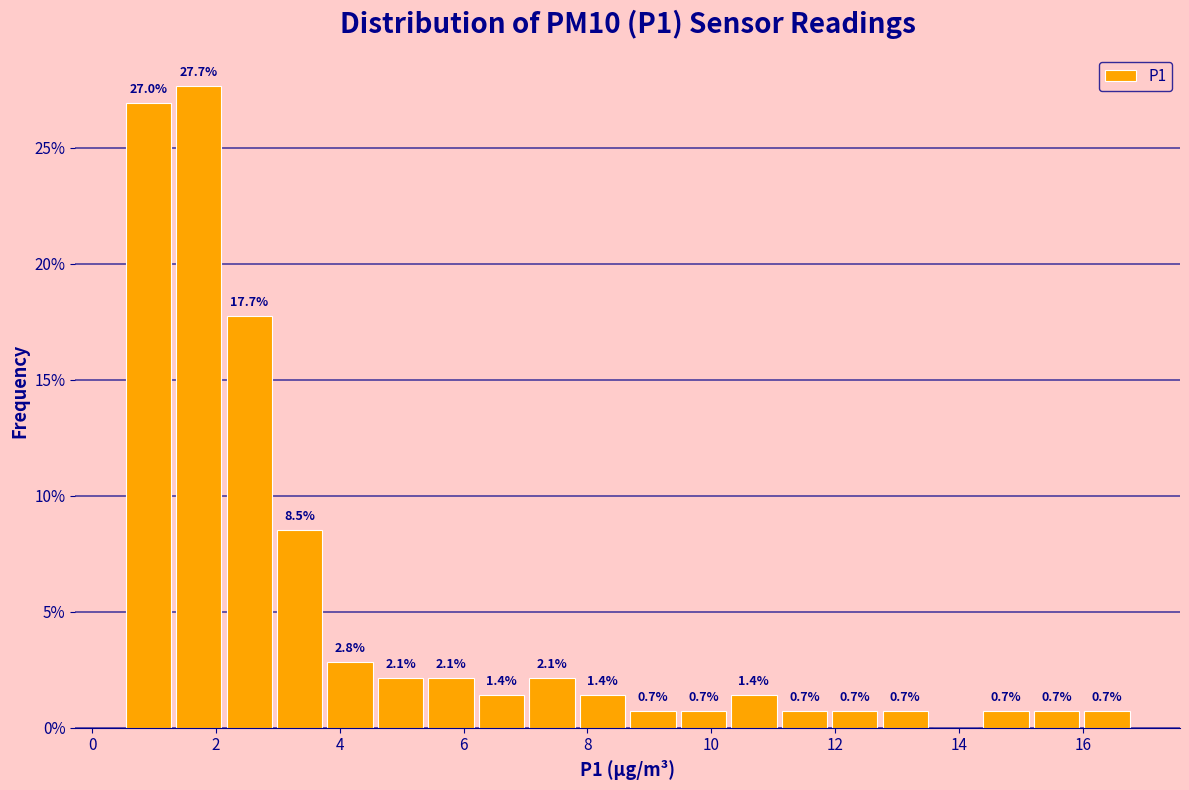

Which range on the x-axis has the tallest bar?

1.4 to 2.2